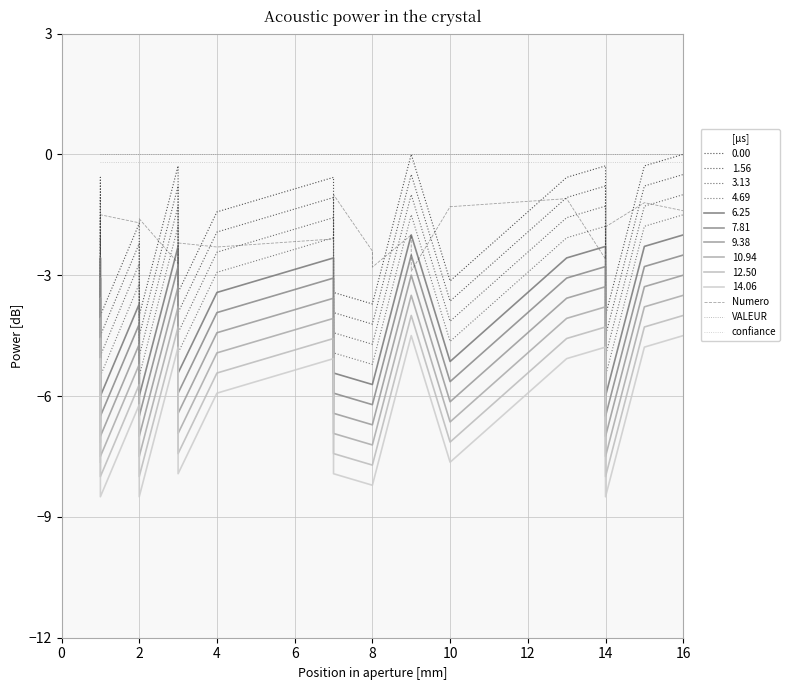

True or false: confiance has a value of -0.3 at 0.

False